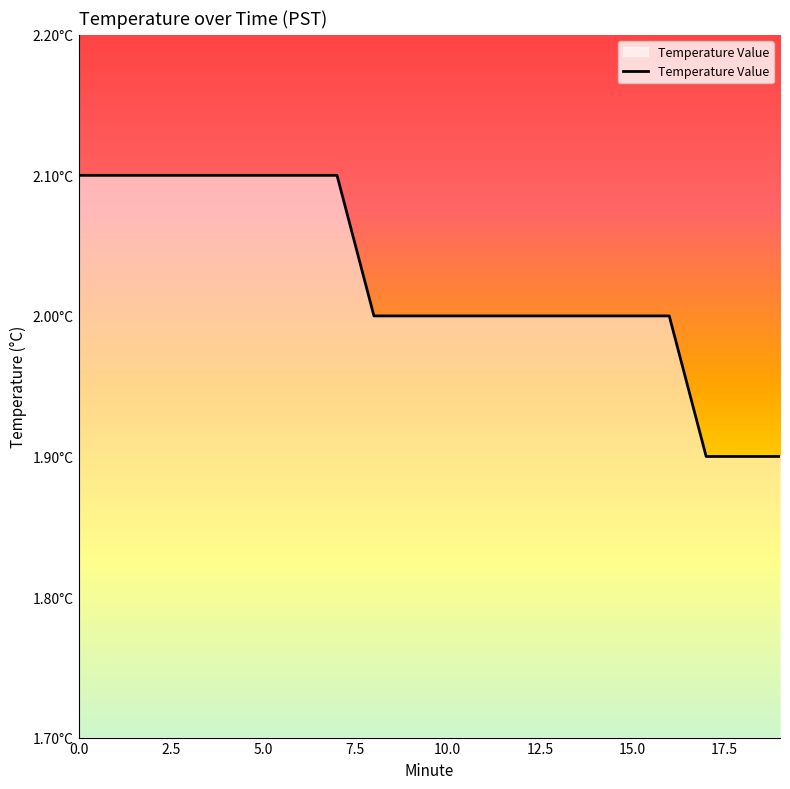

Does the chart have visible grid lines?

No